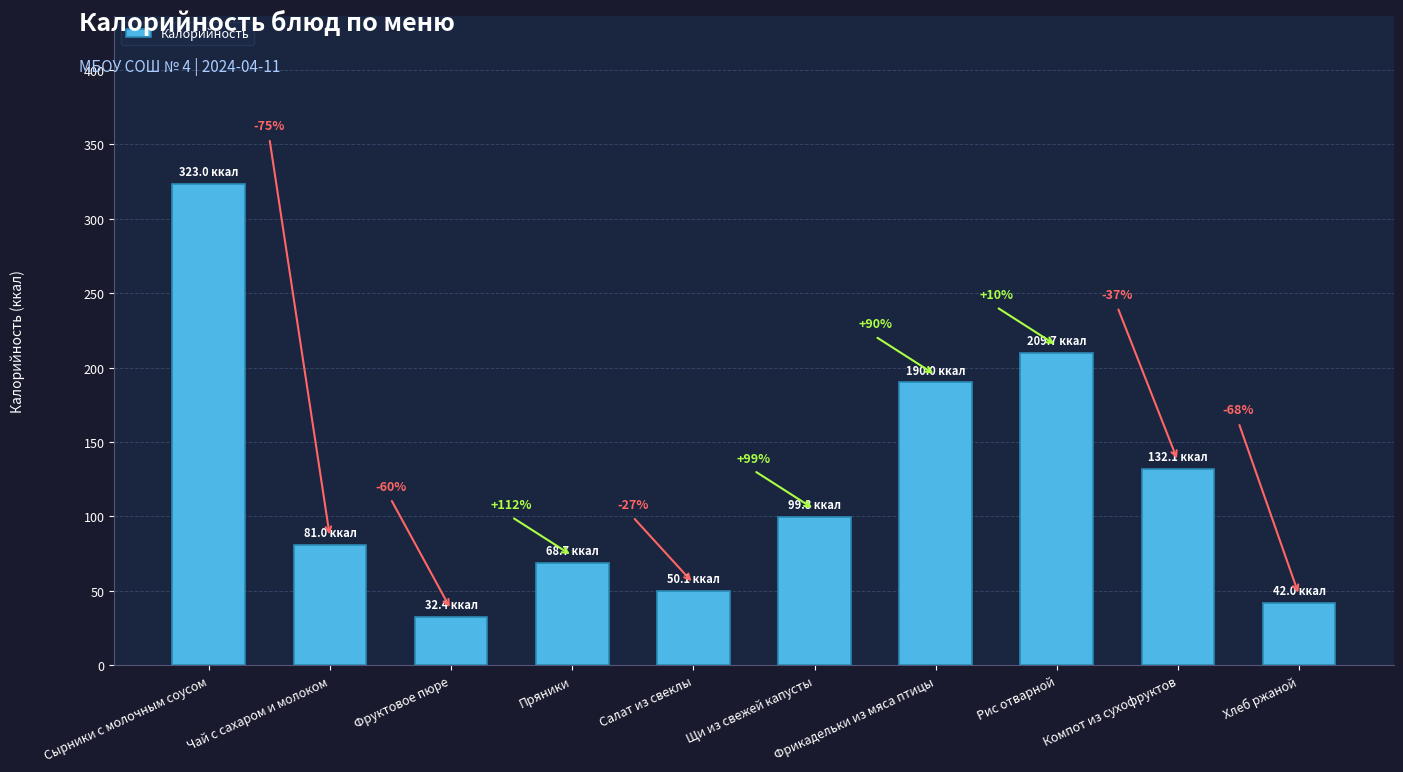

What is the minimum value shown in the chart?

32.4